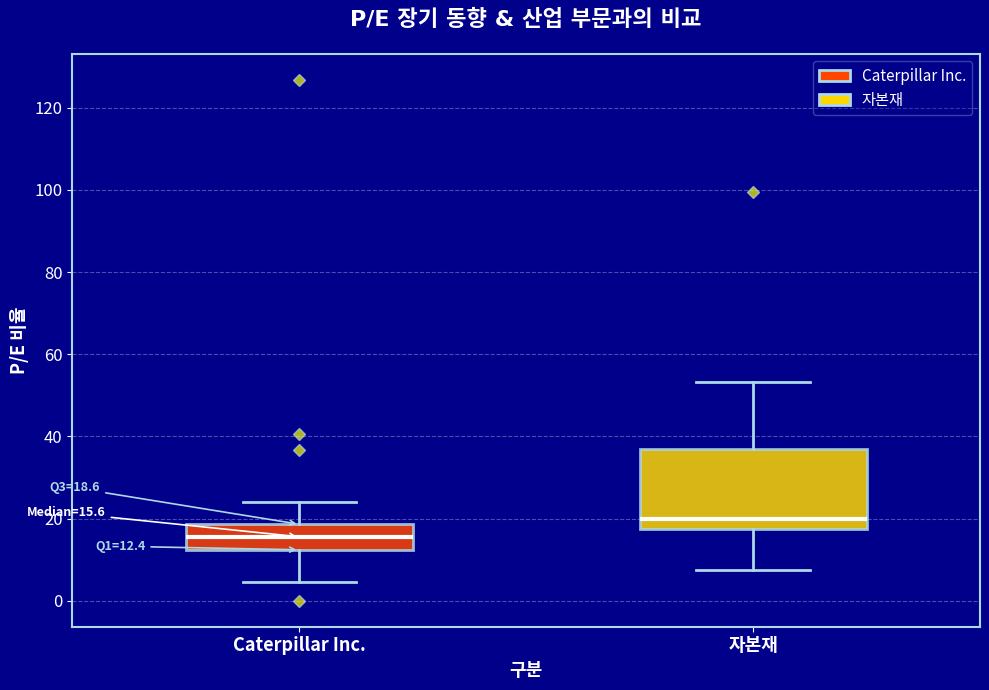

Which box has the highest median line?

자본재